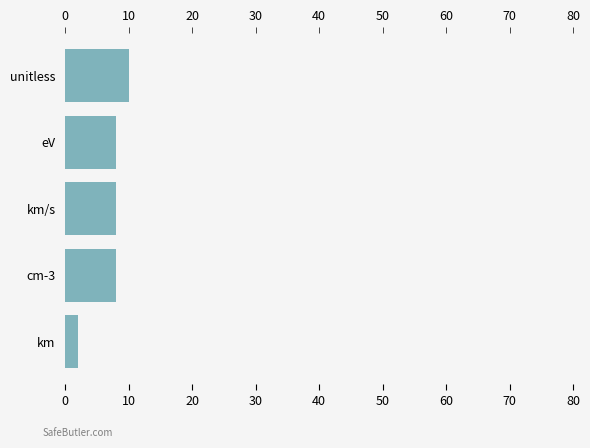

What is the change in value from 0 to 20?

+6